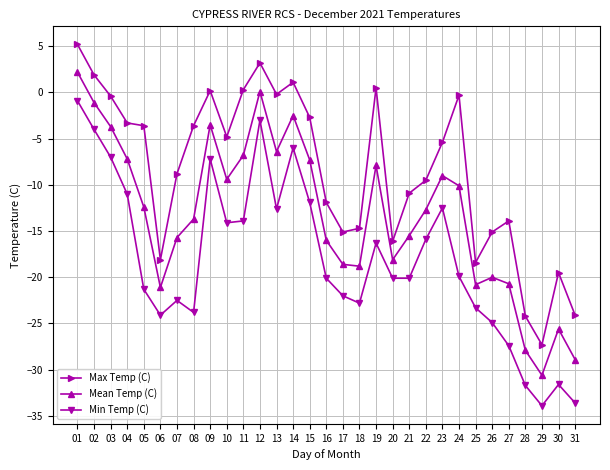

True or false: Mean Temp (C) and Max Temp (C) cross at least once.

False